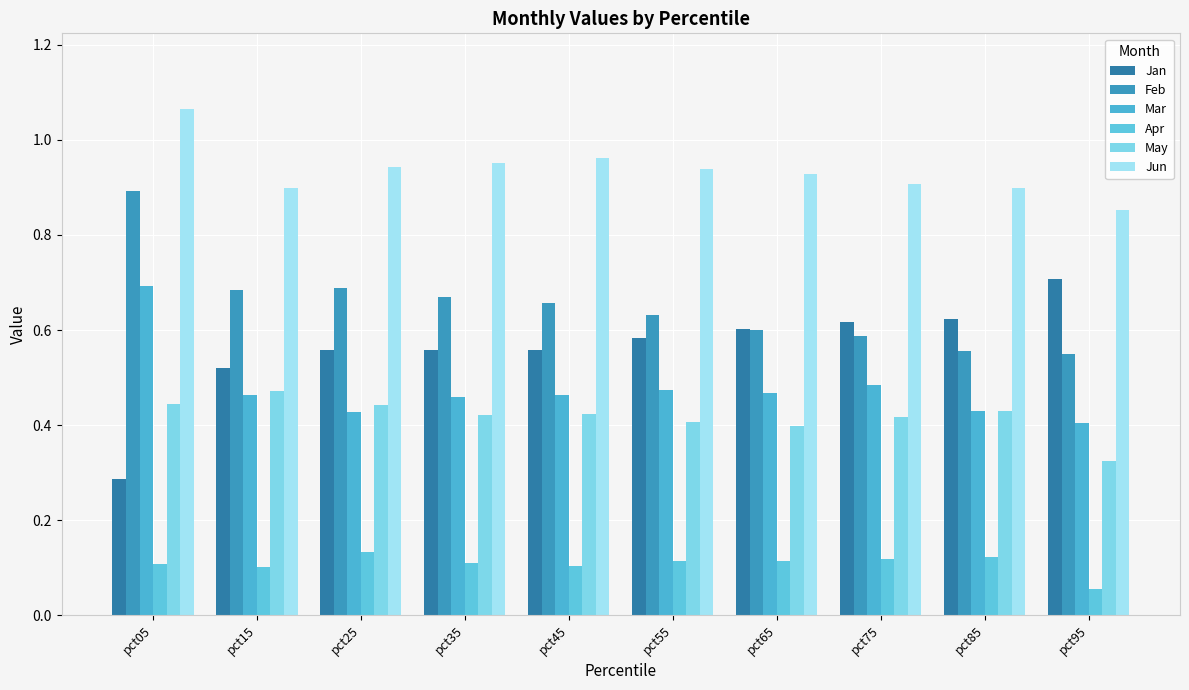

What are all the series names shown in the legend?

Jan, Feb, Mar, Apr, May, Jun